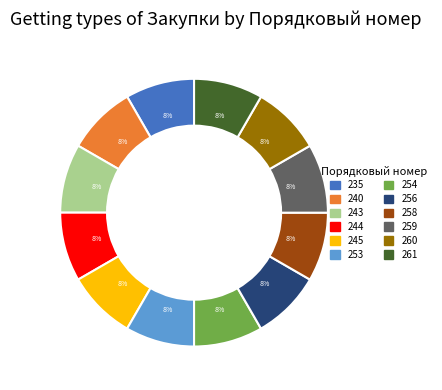

To the nearest percent, what percentage of the pie is 260?

8%